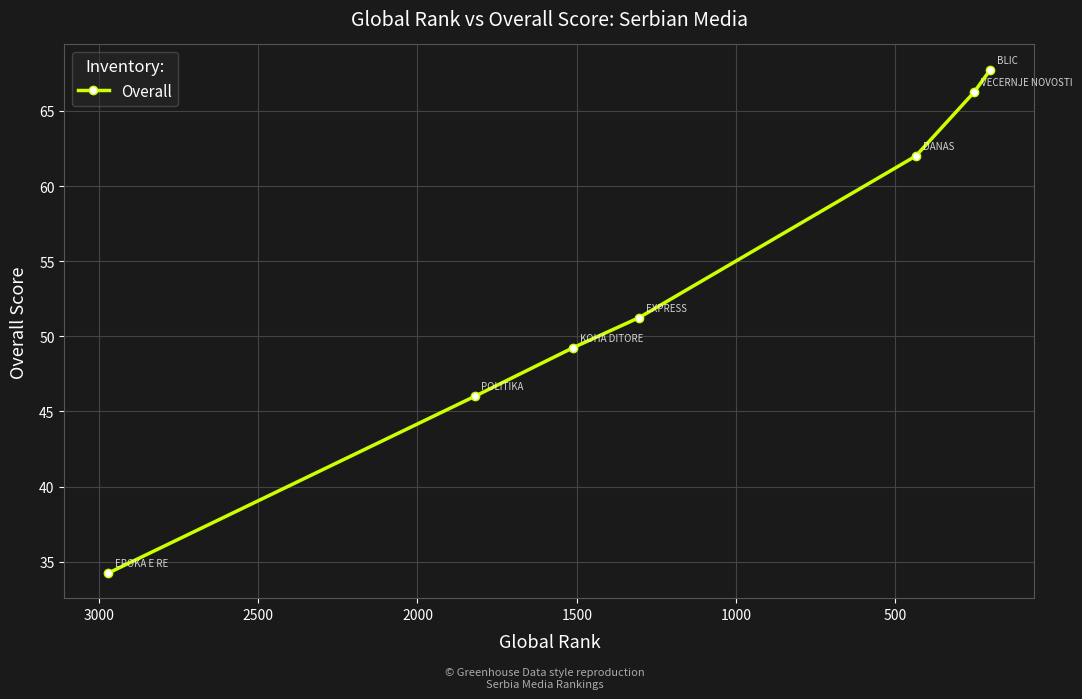

How many data points are less than 51?

3